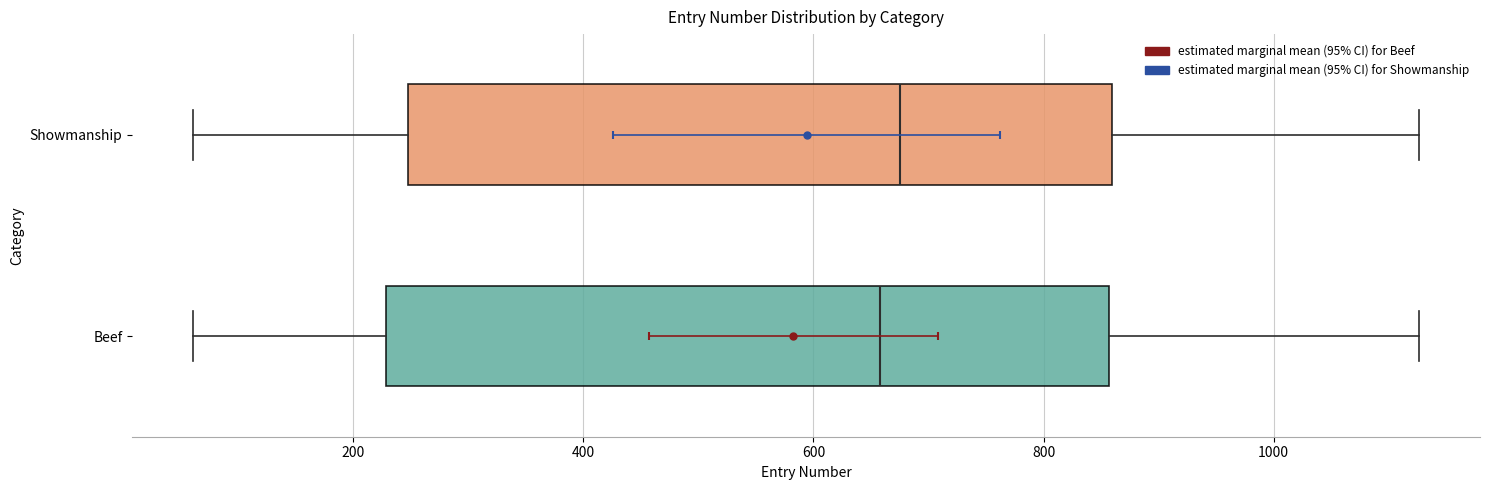

Reading bottom to top, read every box against the x-axis: the position of its median line, the range the box covers, and the ends of its whiskers. The values are not printed on the chart, so give them approximately, as read against the axis.

Beef: median 660, box 220 to 860, whiskers 60 to 1120
Showmanship: median 680, box 240 to 860, whiskers 60 to 1120